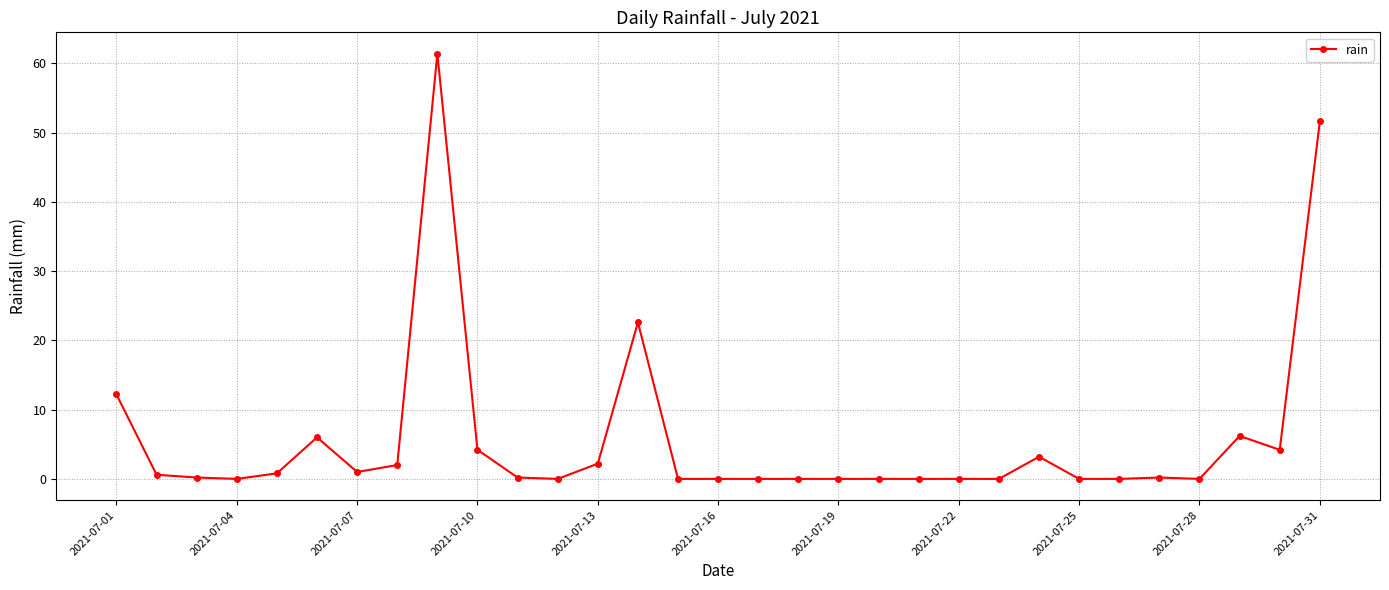

How many lines are shown in the chart?

1